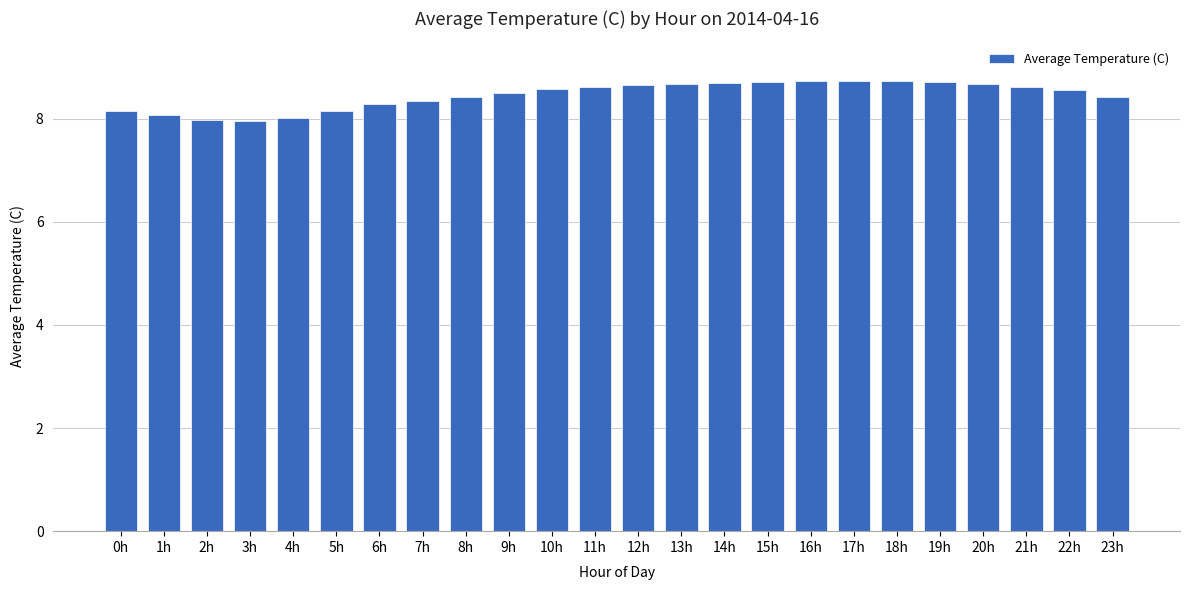

What is the label of the 17th bar from the left?

16h